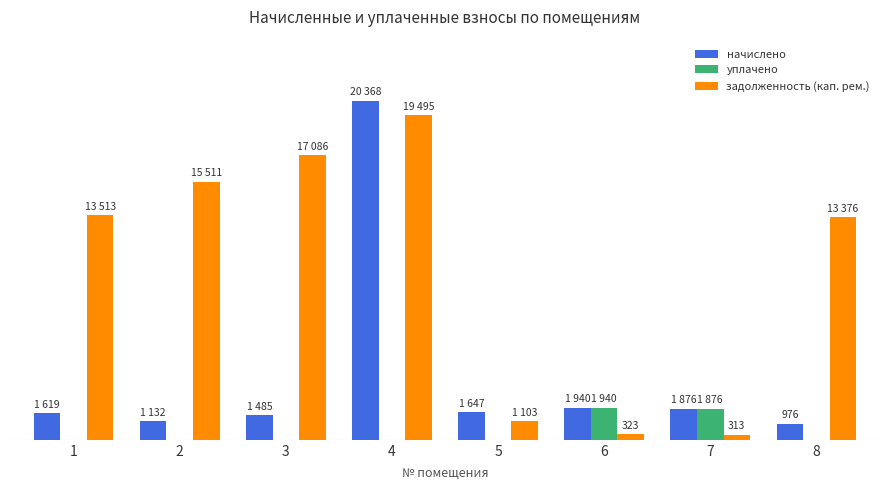

Reading right to left, what are all the values shown in this chart?

начислено: 8=976.3	7=1876.2	6=1939.8	5=1647.2	4=20367.9	3=1485.1	2=1132.1	1=1618.6
уплачено: 8=0.0	7=1876.2	6=1939.8	5=0.0	4=0.0	3=0.0	2=0.0	1=0.0
задолженность (кап. рем.): 8=13375.8	7=312.7	6=323.3	5=1103.5	4=19495.0	3=17086.3	2=15510.7	1=13512.8